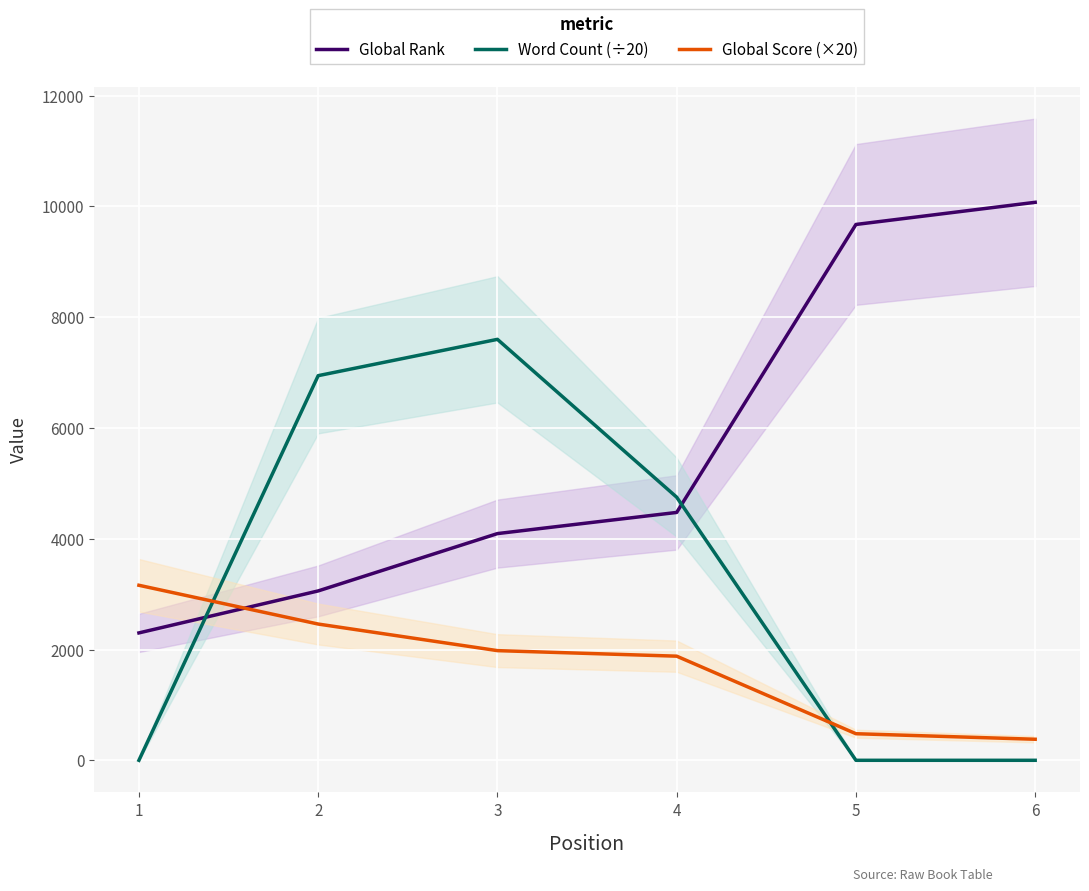

Reading right to left, what are all the values shown in this chart?

Global Rank: 10074.0	9674.0	4475.0	4093.0	3058.0	2300.0
Word Count (÷20): 0.0	0.0	4750.0	7600.0	6944.2	0.0
Global Score (×20): 380.0	480.0	1880.0	1980.0	2460.0	3160.0